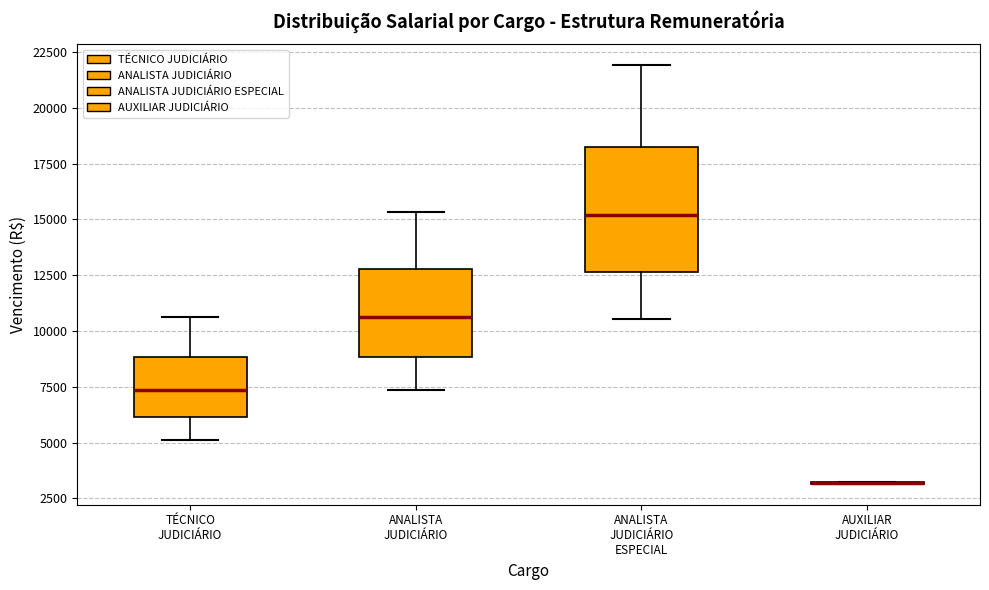

Reading left to right, read every box against the y-axis: the position of its median line, the range the box covers, and the ends of its whiskers. The values are not printed on the chart, so give them approximately, as read against the axis.

TÉCNICO JUDICIÁRIO: median 7500, box 6000 to 9000, whiskers 5000 to 10500
ANALISTA JUDICIÁRIO: median 10500, box 9000 to 13000, whiskers 7500 to 15500
ANALISTA JUDICIÁRIO ESPECIAL: median 15000, box 12500 to 18000, whiskers 10500 to 22000
AUXILIAR JUDICIÁRIO: box collapsed to a line at 3000, whiskers 3000 to 3000